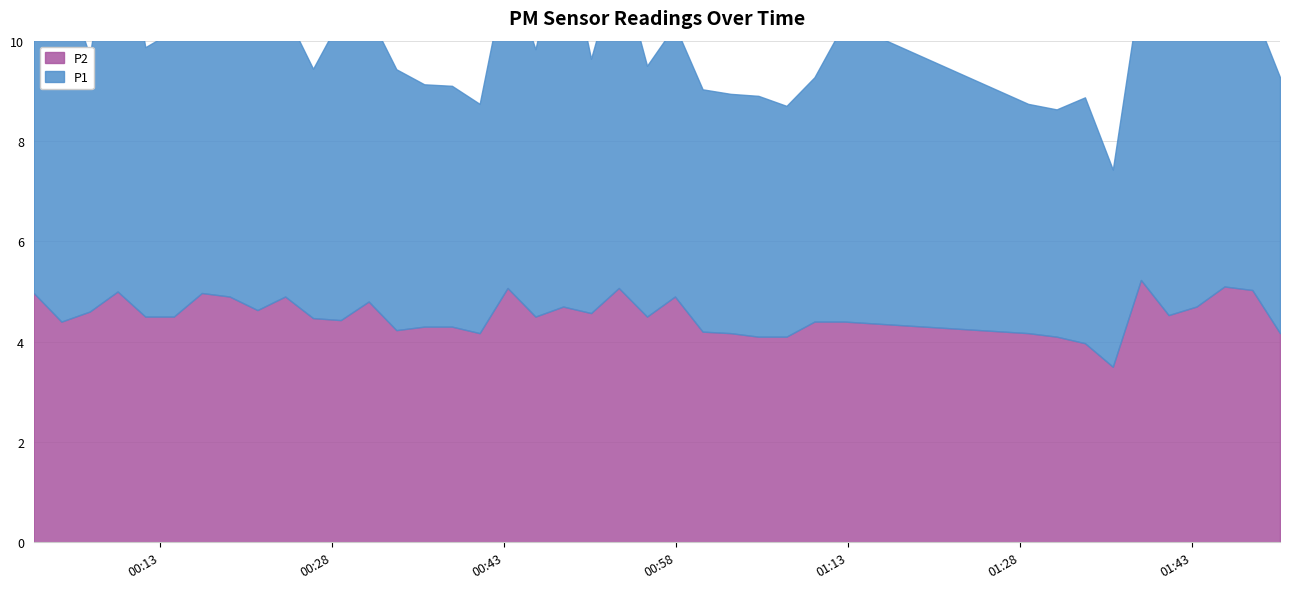

Reading left to right, extract all data points from this chart.

5.0	4.4	4.6	5.0	4.5	4.5	5.0	4.9	4.6	4.9	4.5	4.4	4.8	4.2	4.3	4.3	4.2	5.1	4.5	4.7	4.6	5.1	4.5	4.9	4.2	4.2	4.1	4.1	4.4	4.4	4.2	4.1	4.0	3.5	5.2	4.5	4.7	5.1	5.0	4.2